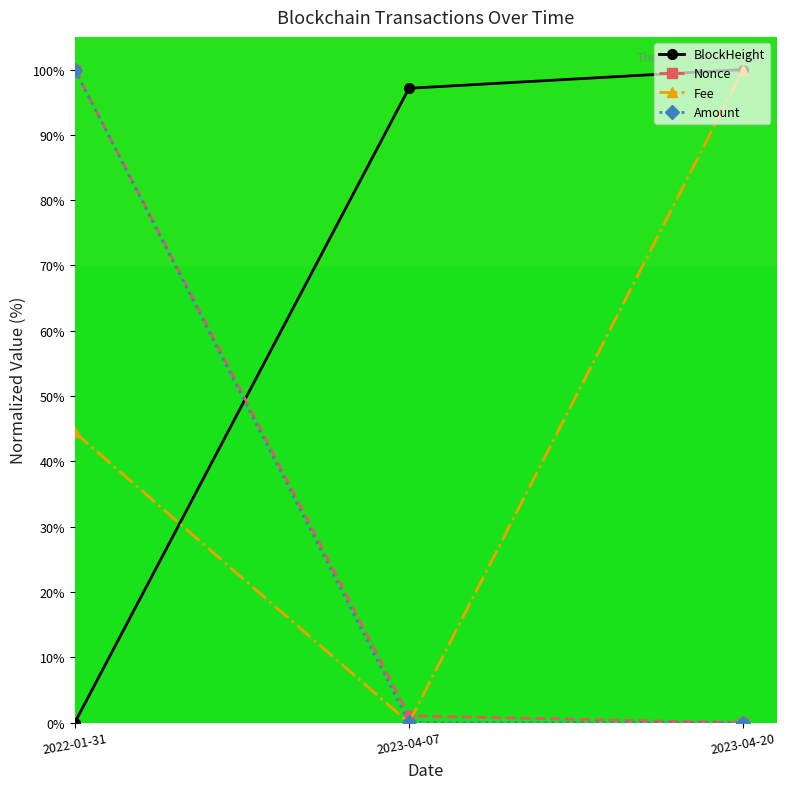

What position from the right is 2023-04-07?

2